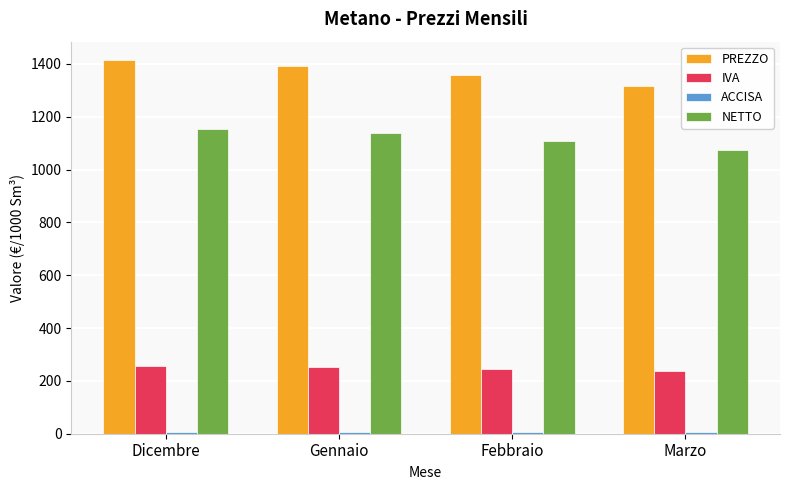

Is it true that NETTO equals 1631.5 at Gennaio?

False